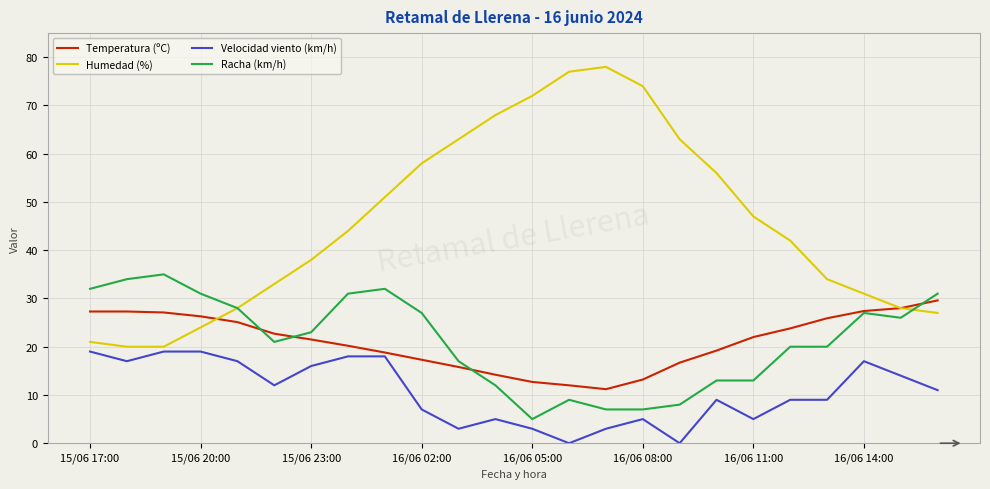

What is the maximum value for Racha (km/h)?

35.0